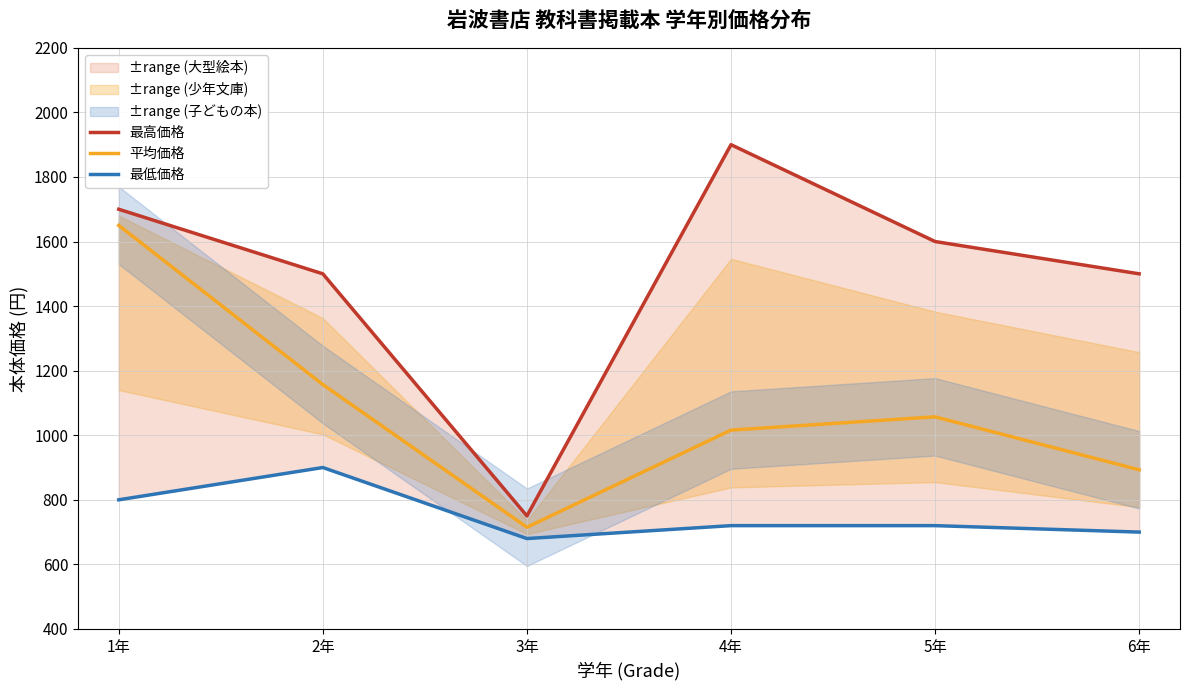

List the labels in order of 最低価格 value, smallest first.

3年, 6年, 4年, 5年, 1年, 2年